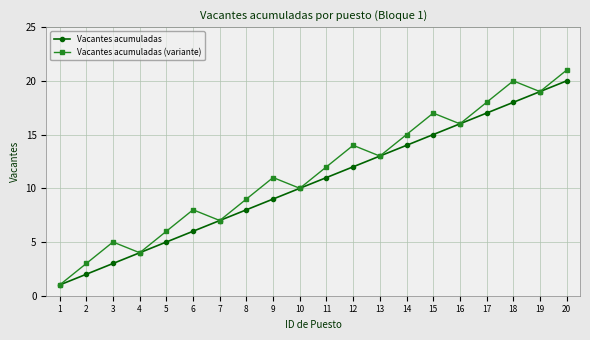

Which series has the largest range (max minus min)?

Vacantes acumuladas (variante)